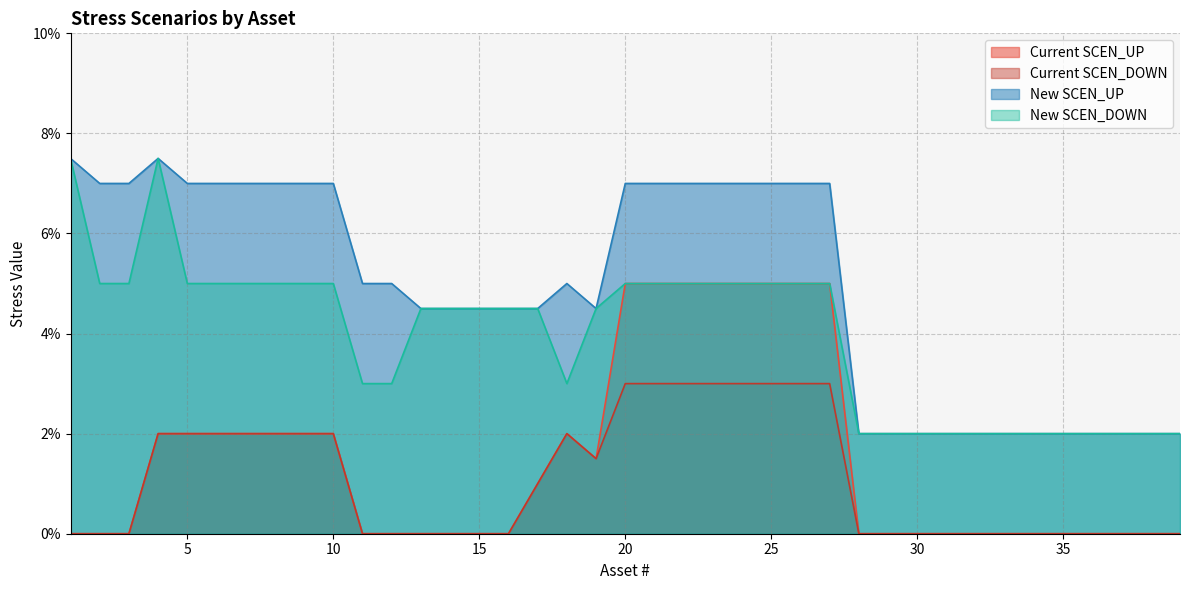

The value of Current SCEN_DOWN at 13 is -0.0. True or false?

False